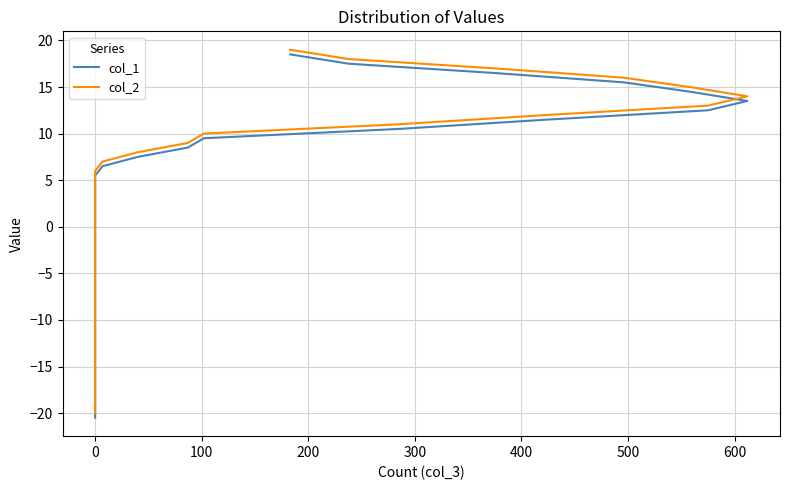

What is the difference between the maximum and minimum values in the col_2 series?

39.0